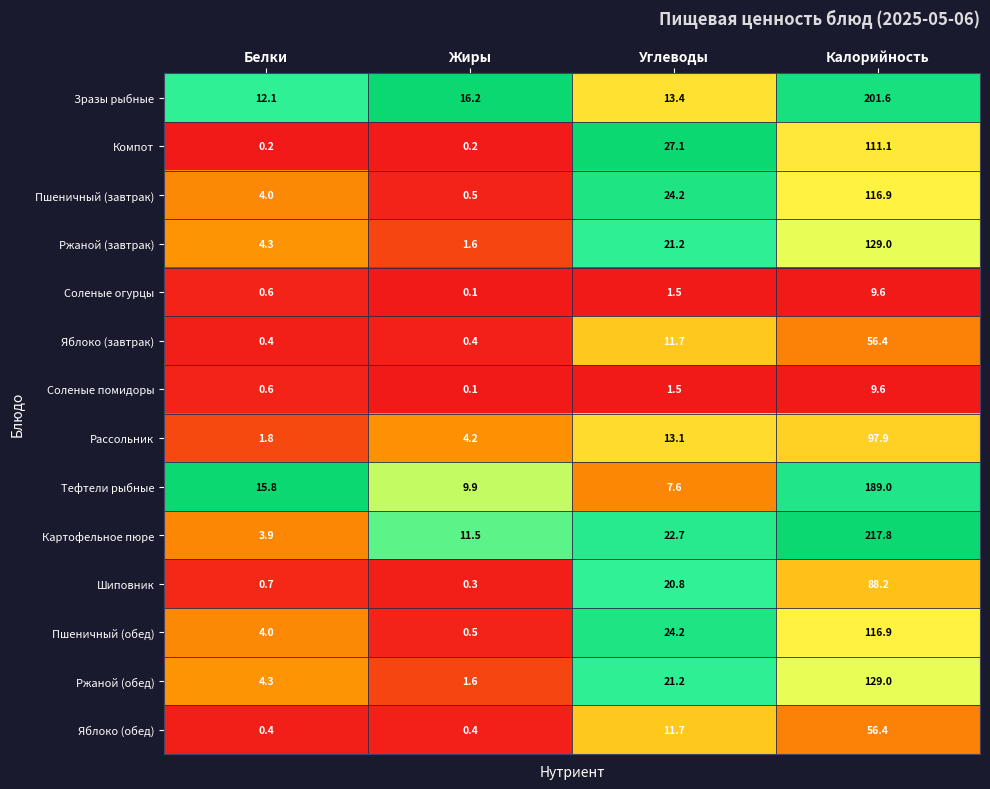

At which label does Шиповник reach its minimum?

Жиры